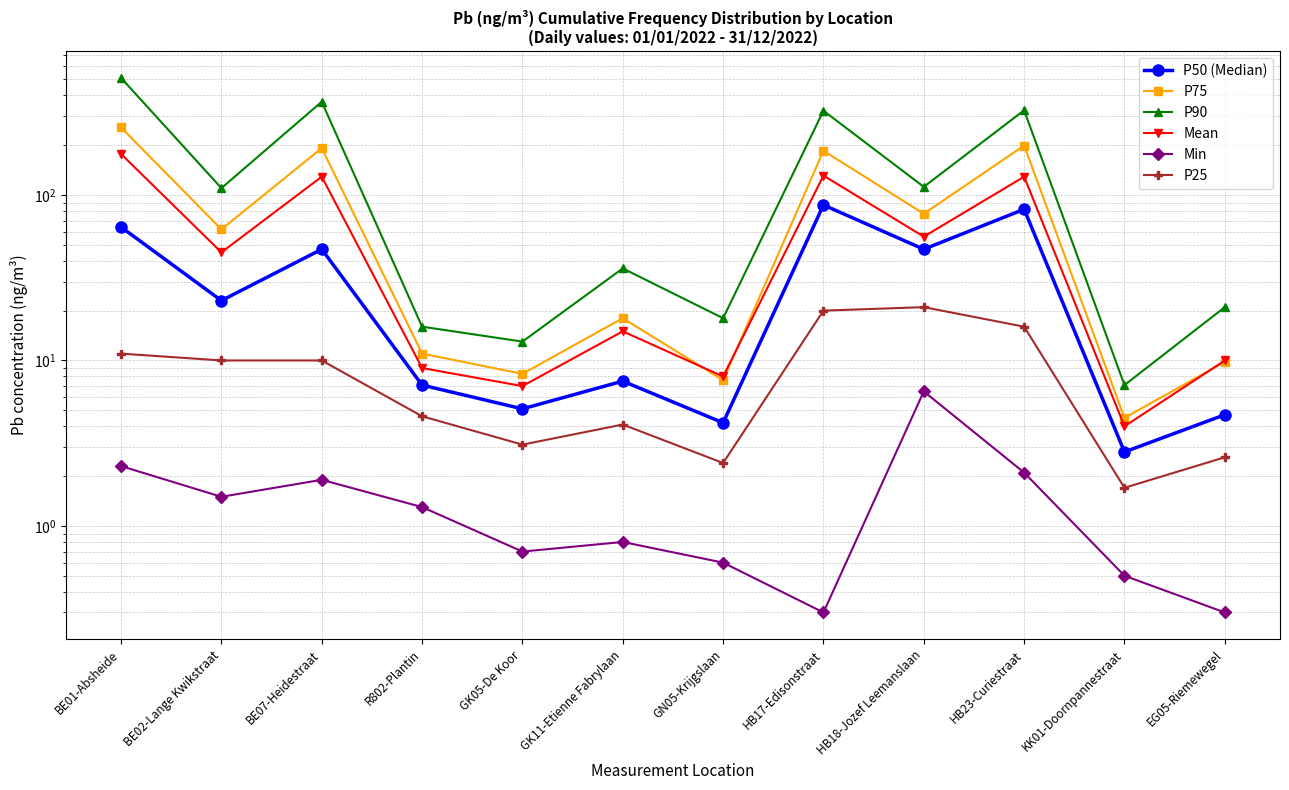

How many values in the P75 series are below 62?

6